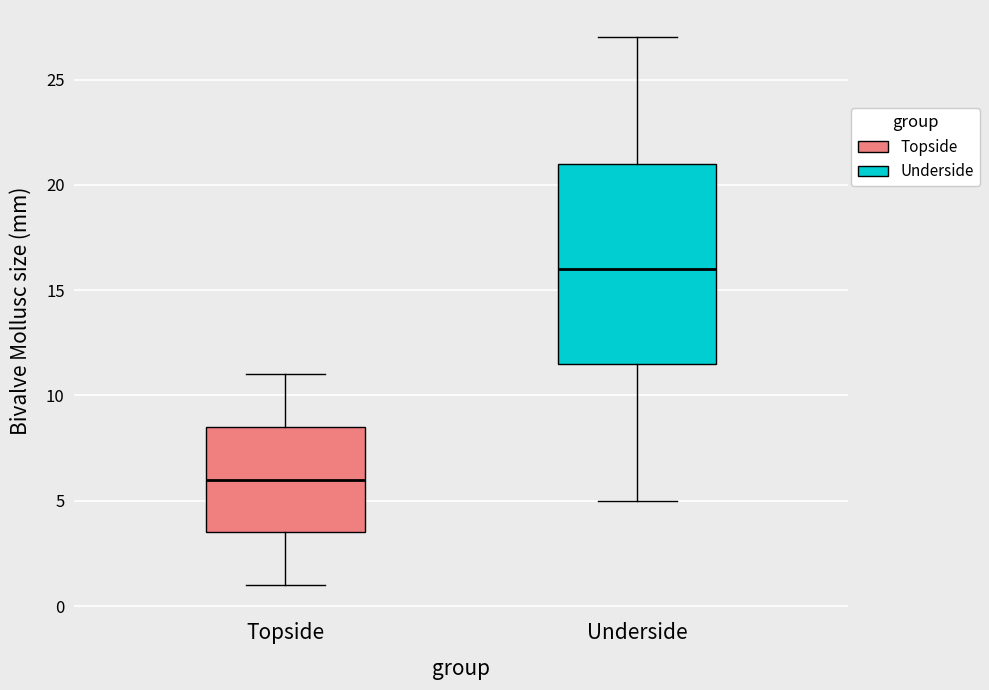

Which box is the tallest, from its lower edge to its upper edge?

Underside